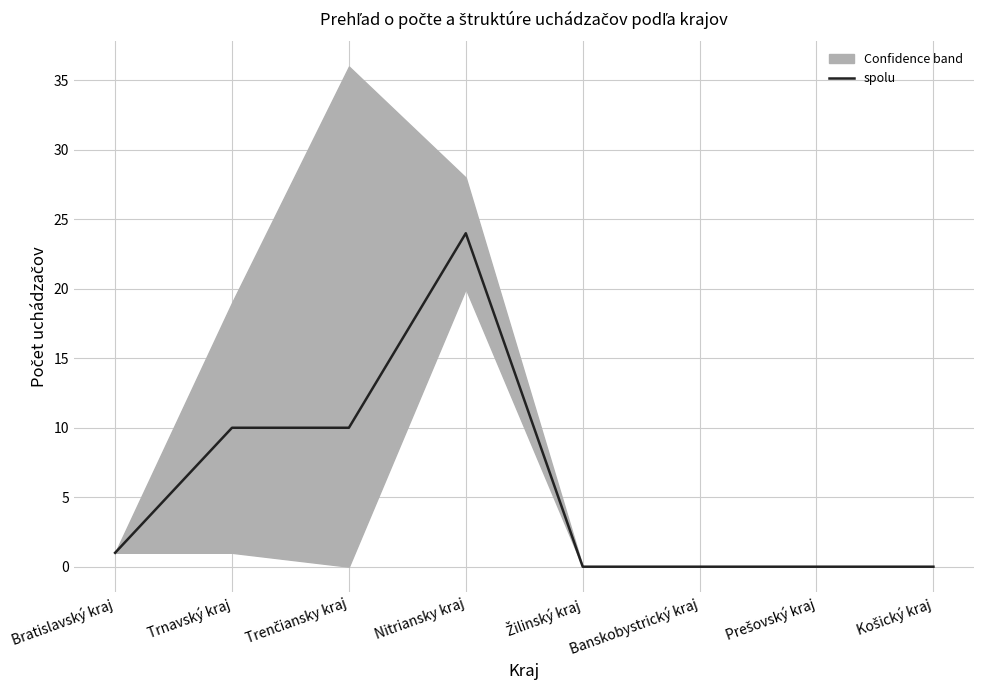

The value at Trnavský kraj is 10. True or false?

True